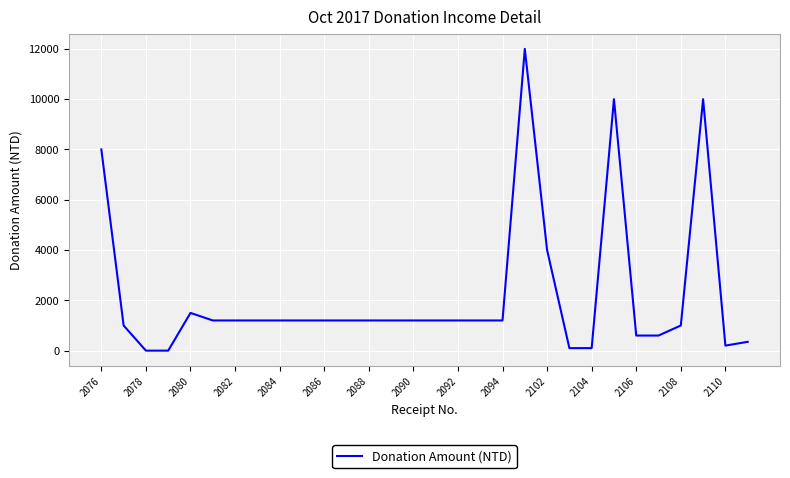

What is the greatest value displayed?

12000